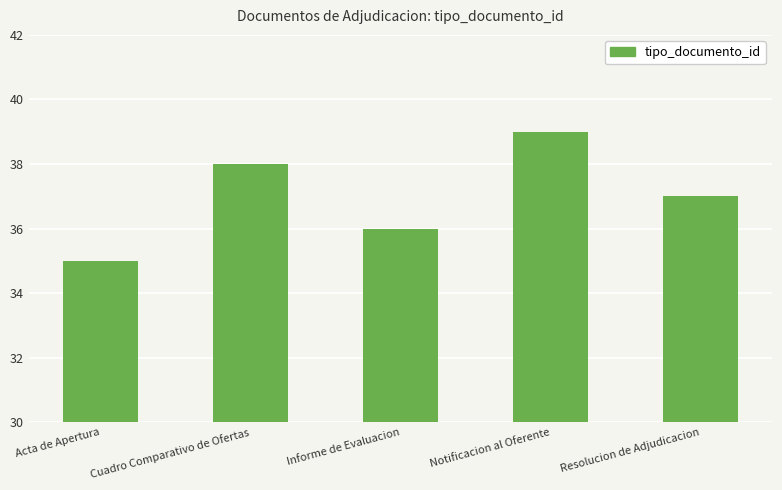

True or false: the data shows 36 at Informe de Evaluacion.

True